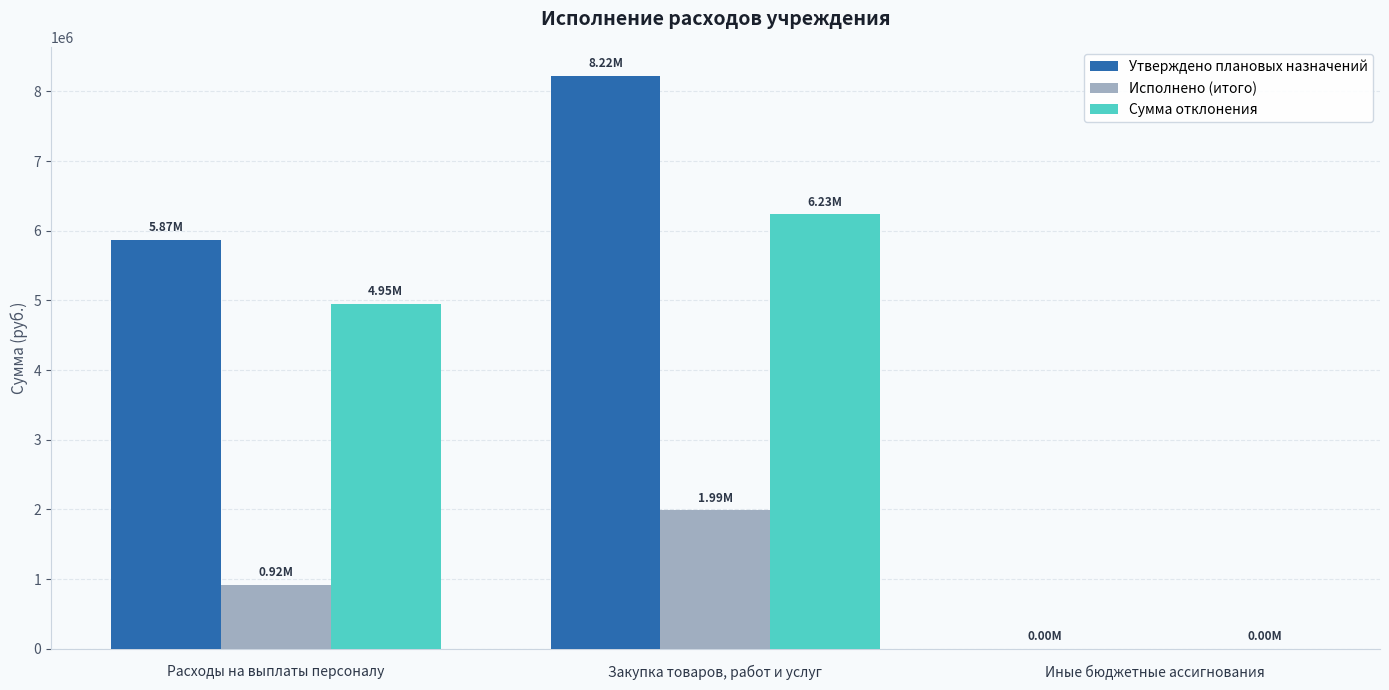

Which series changed the most between Закупка товаров, работ и услуг and Иные бюджетные ассигнования?

Утверждено плановых назначений